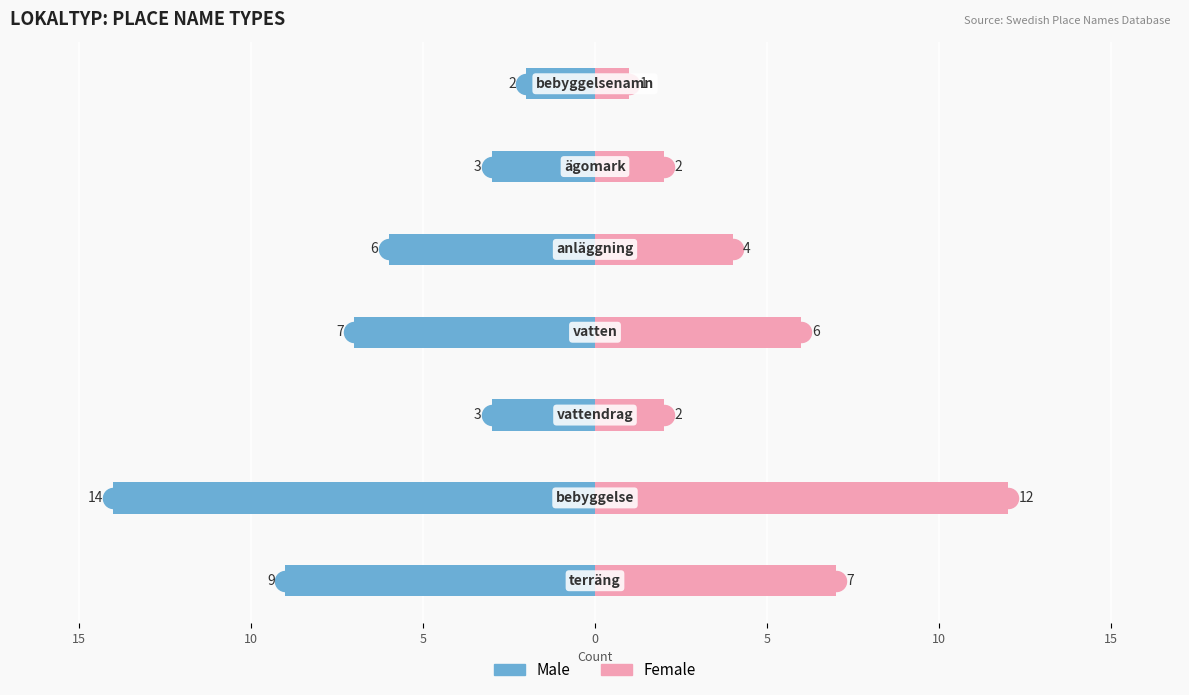

What is the difference between the highest and lowest values at 0?

13